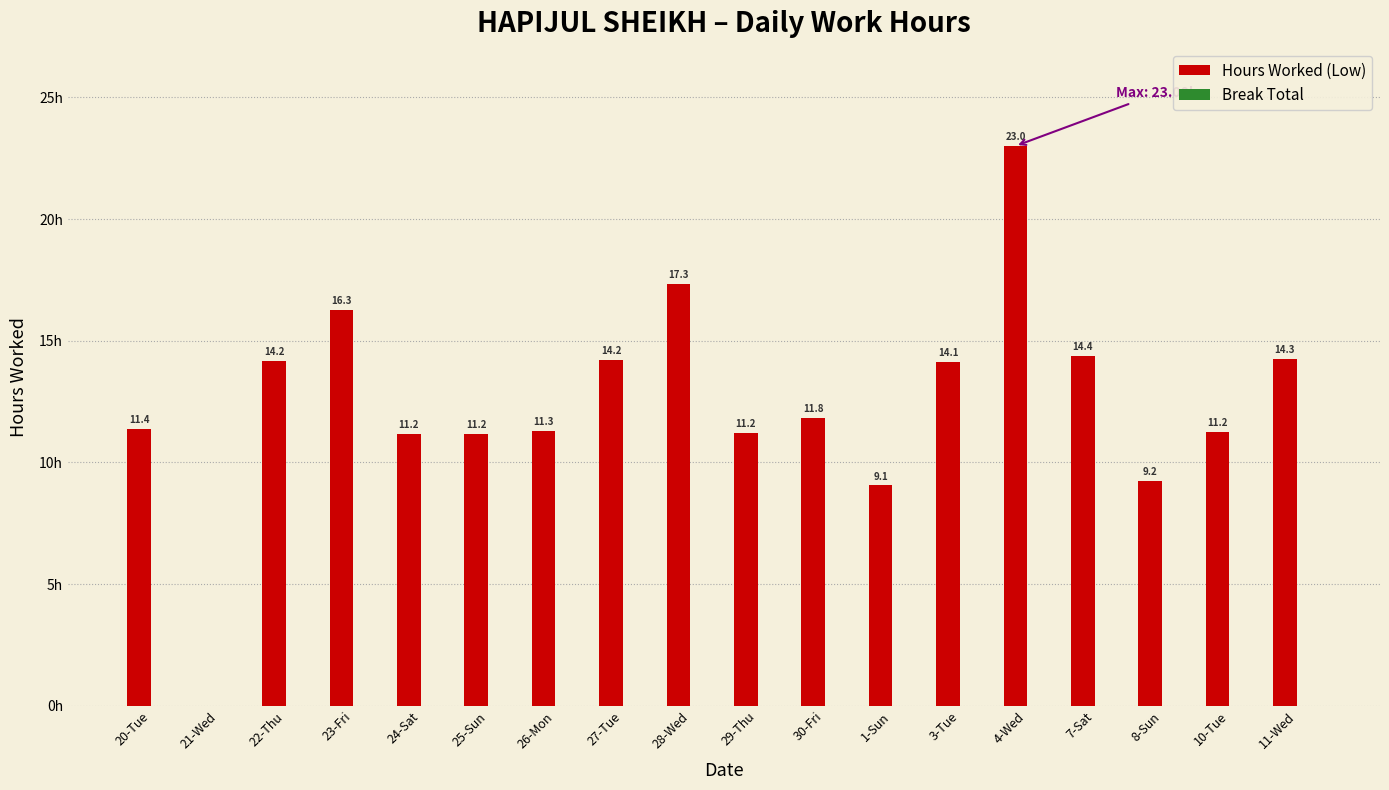

Where does the data first go above 11?

20-Tue